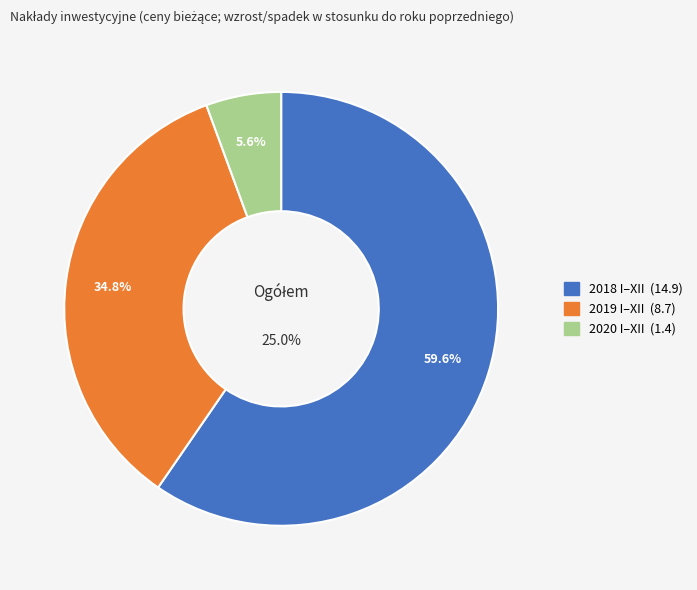

How many slices are in this pie chart?

3